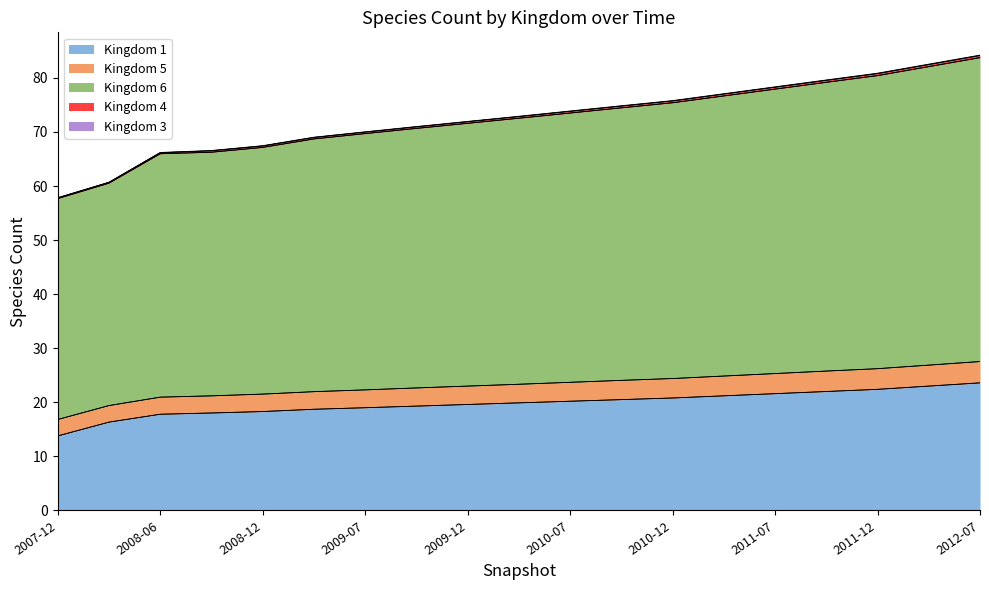

Which category has the lowest value in the Kingdom 5 series?

2007-12